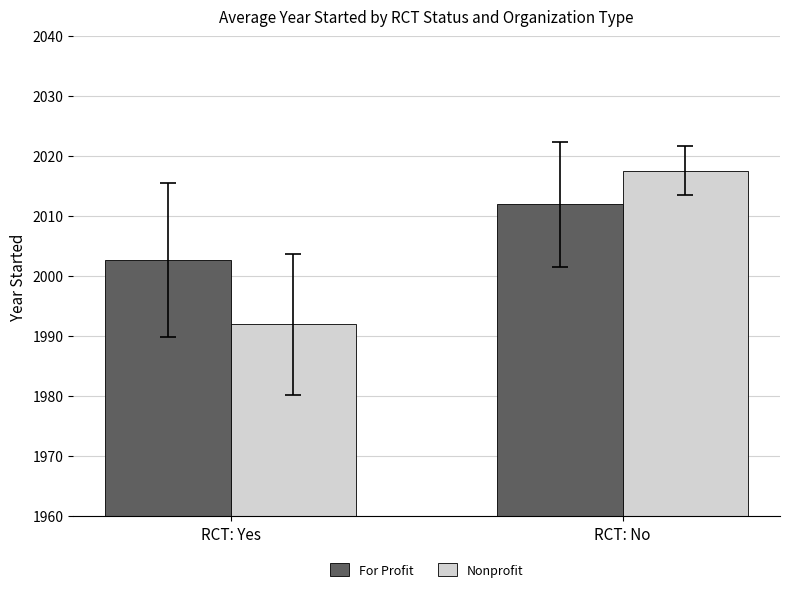

At which label does For Profit reach its minimum?

RCT: Yes